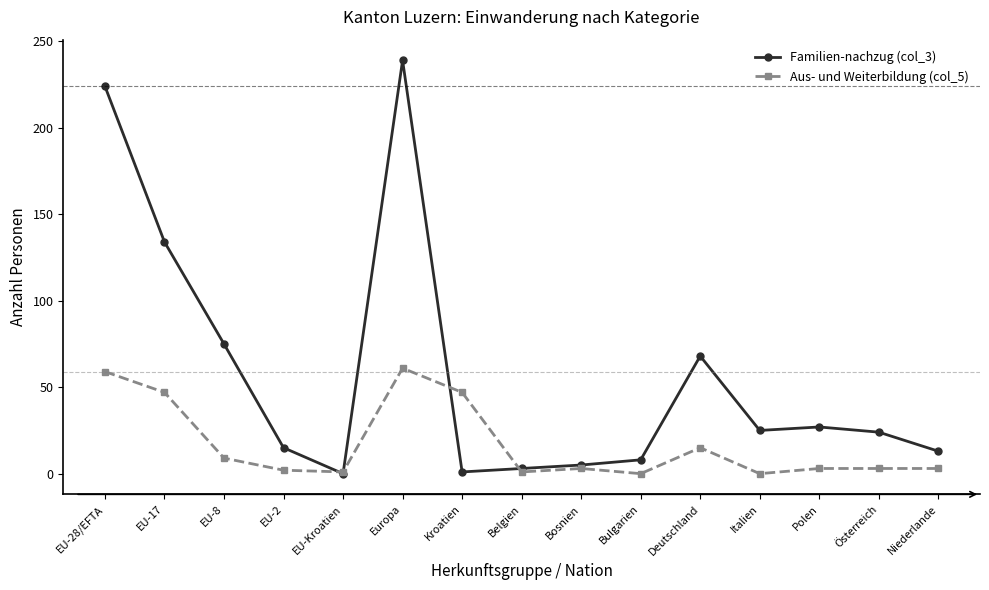

True or false: Familien-nachzug (col_3) and Aus- und Weiterbildung (col_5) intersect in this chart.

True